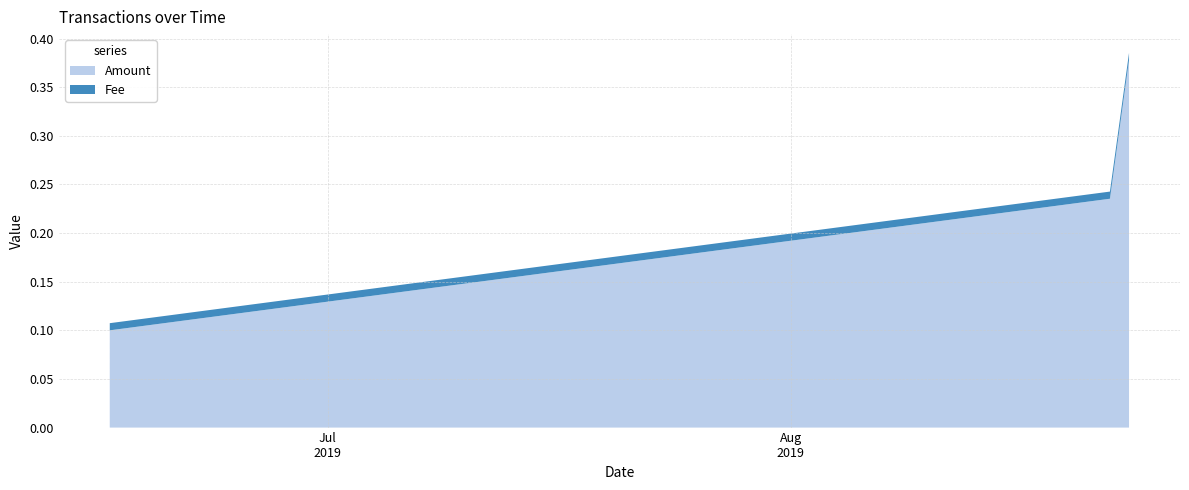

Reading left to right, extract all data points from this chart.

Amount: 2019-06-16 09:30:59=0.1	2019-06-16 09:32:52=0.1	2019-08-22 09:08:36=0.2	2019-08-23 15:50:08=0.4
Fee: 2019-06-16 09:30:59=0.0	2019-06-16 09:32:52=0.0	2019-08-22 09:08:36=0.0	2019-08-23 15:50:08=0.0